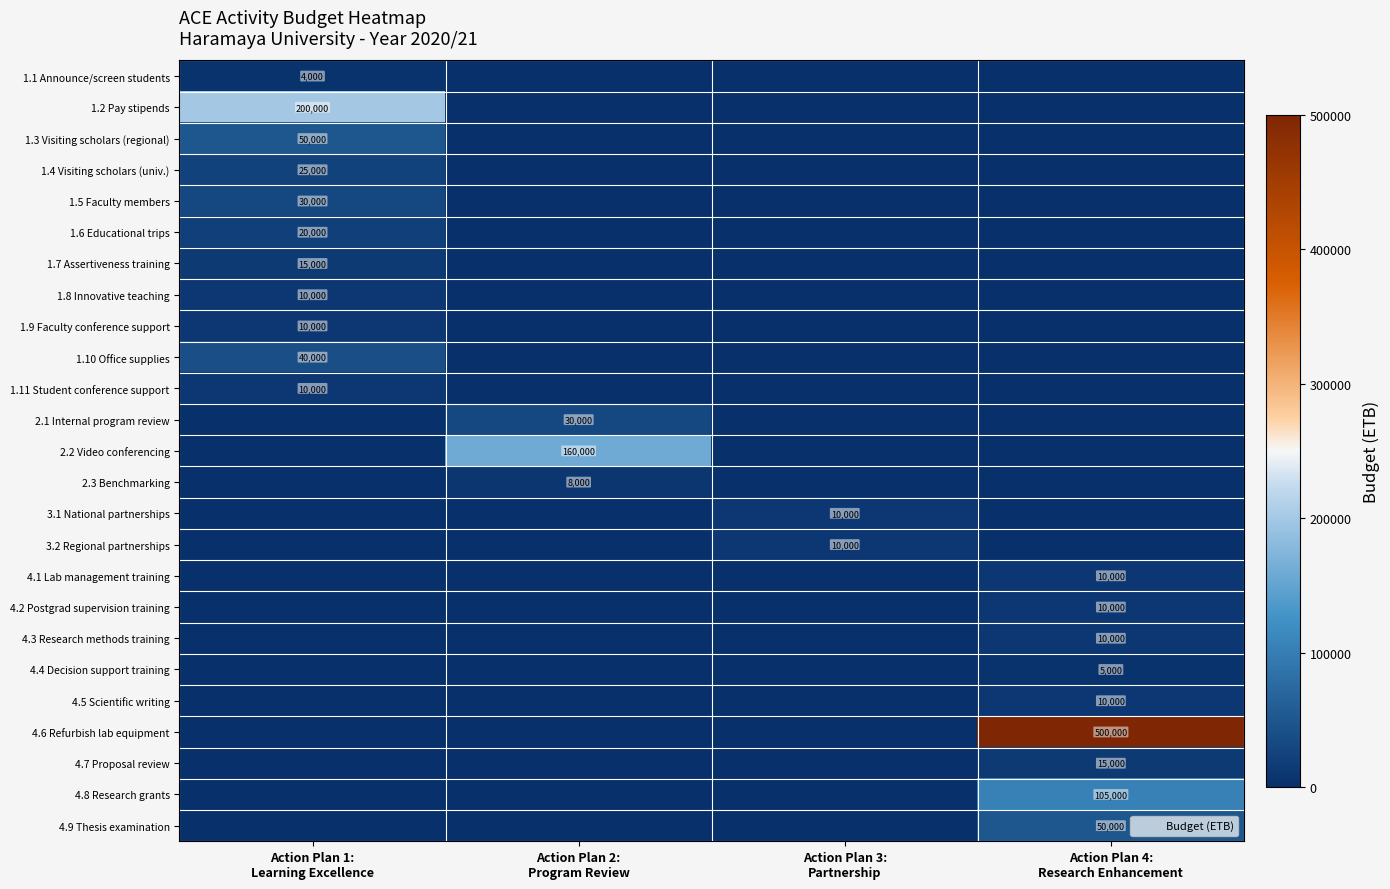

What is the approximate value of 2.1 Internal program review at Action Plan 2: Program Review, to the nearest 50?

30000